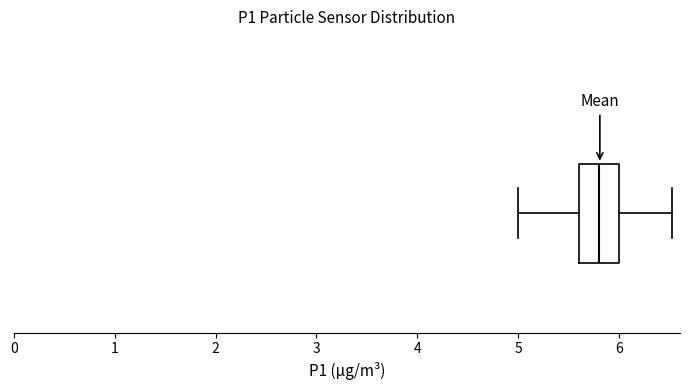

Transcribe this box plot: give where the median line is, the range the box spans, and where the two whiskers end, as read against the x-axis. The values are not printed on the chart, so give them approximately, as read against the axis.

median 5.8, box 5.6 to 6.0, whiskers 5.0 to 6.5